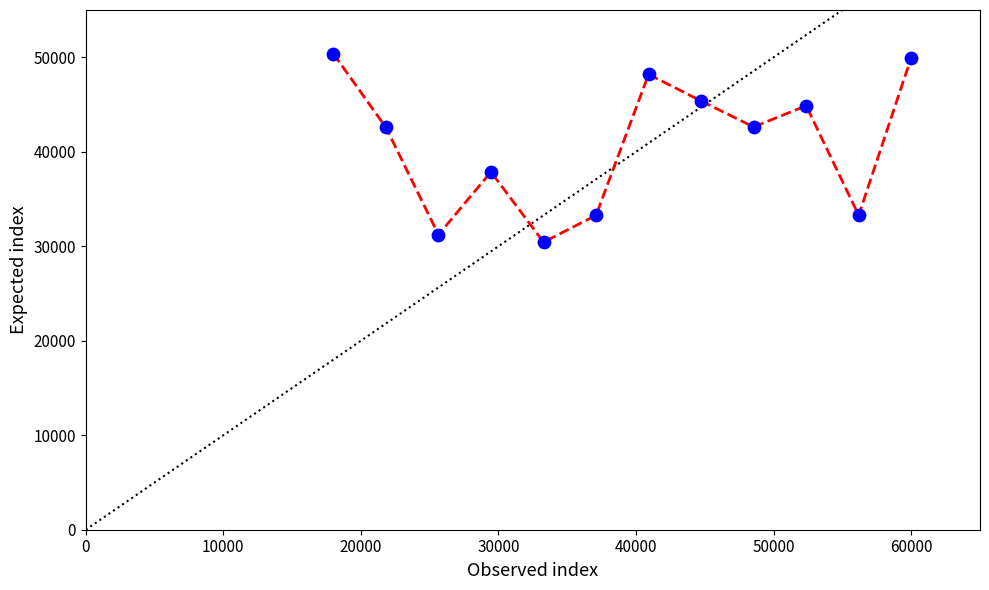

What is the greatest value displayed?

50368.1